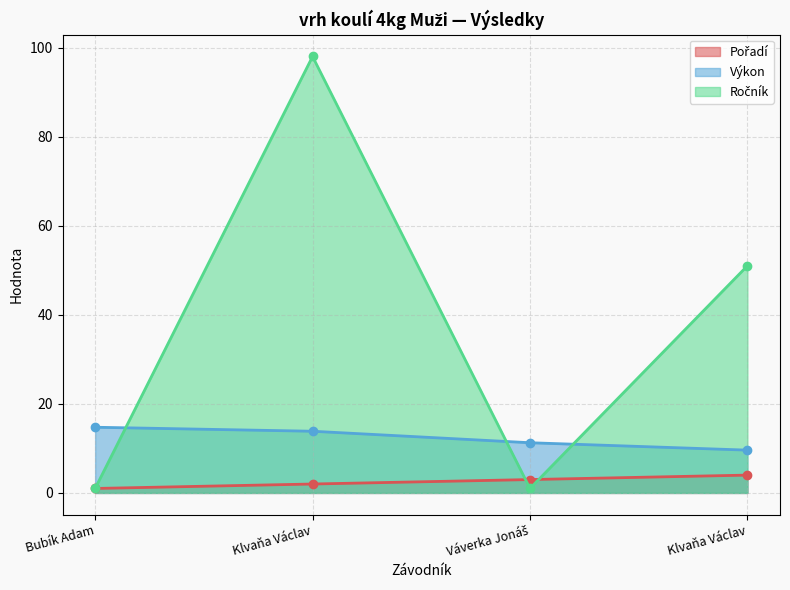

Rank the series by their average value, from lowest to highest.

Pořadí, Výkon, Ročník